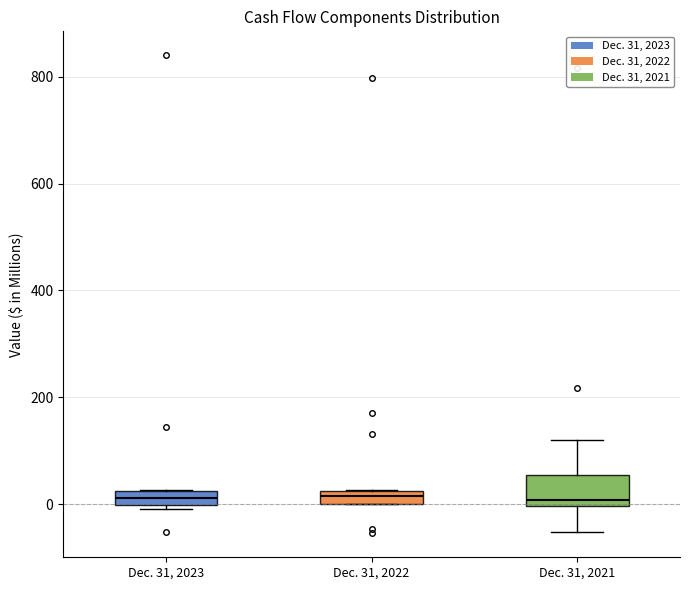

Where is the upper edge of the box for Dec. 31, 2022 on the y-axis? The values are not printed on the chart, so give them approximately, as read against the axis.

20